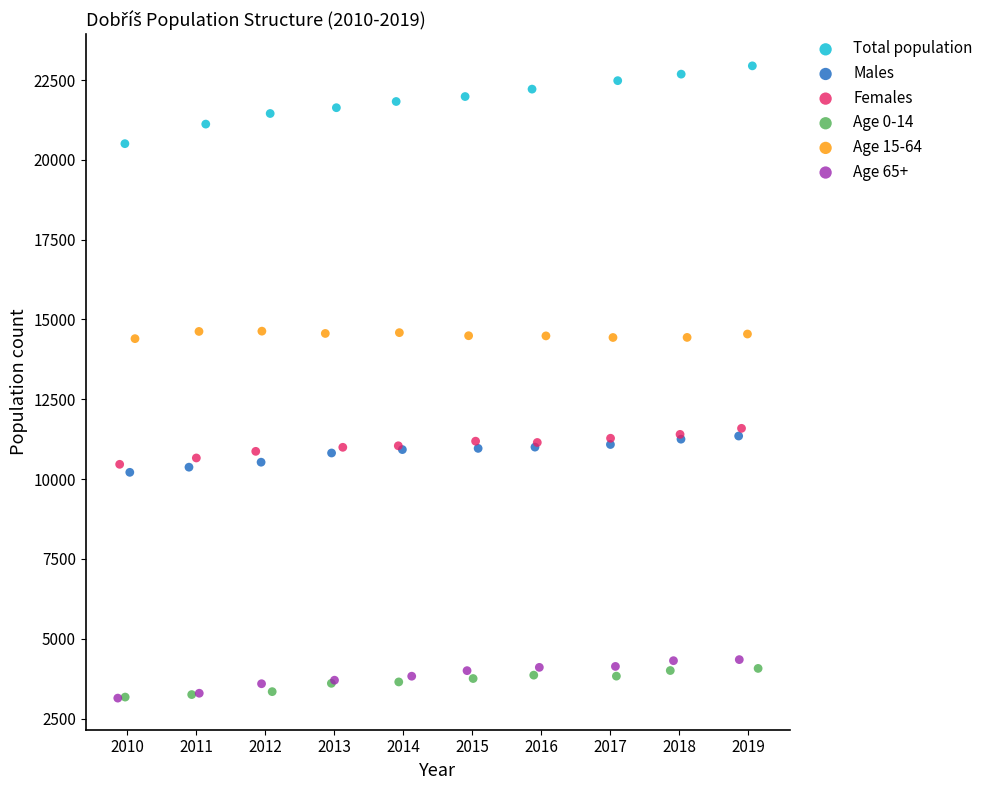

Which series has the largest Y range (max minus min)?

Total population